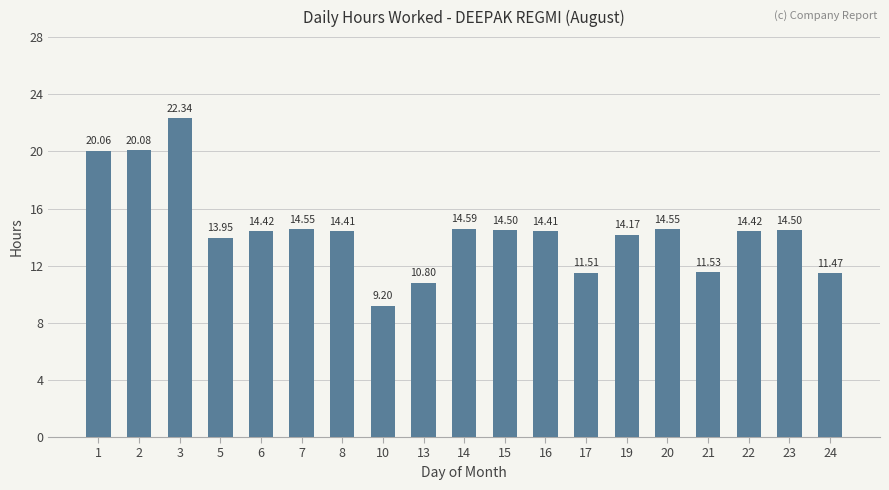

How many distinct data groups are displayed?

1